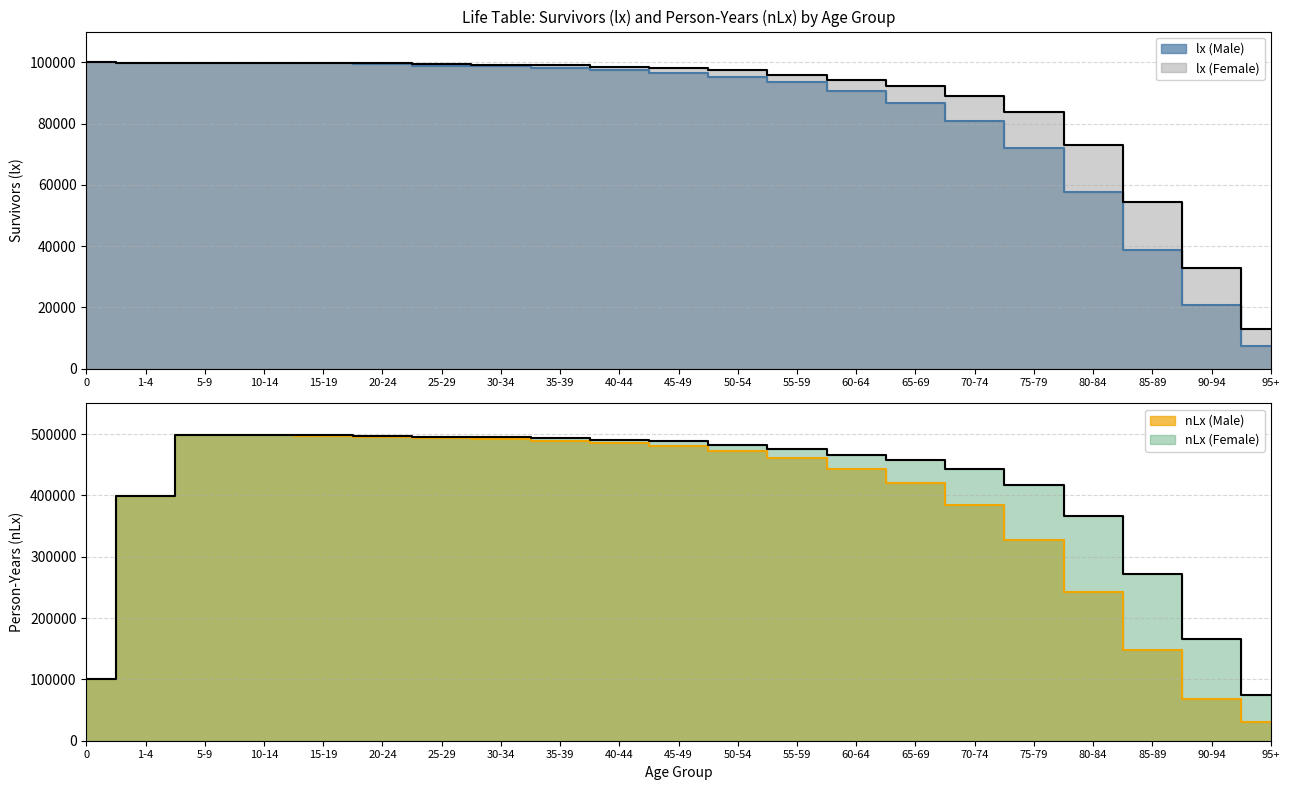

After their last crossing, which series has the higher values: lx (Female) or nLx (Male)?

nLx (Male)